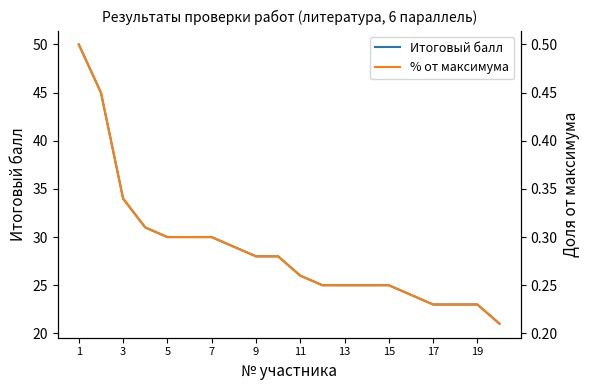

Count the number of categories in the chart.

20